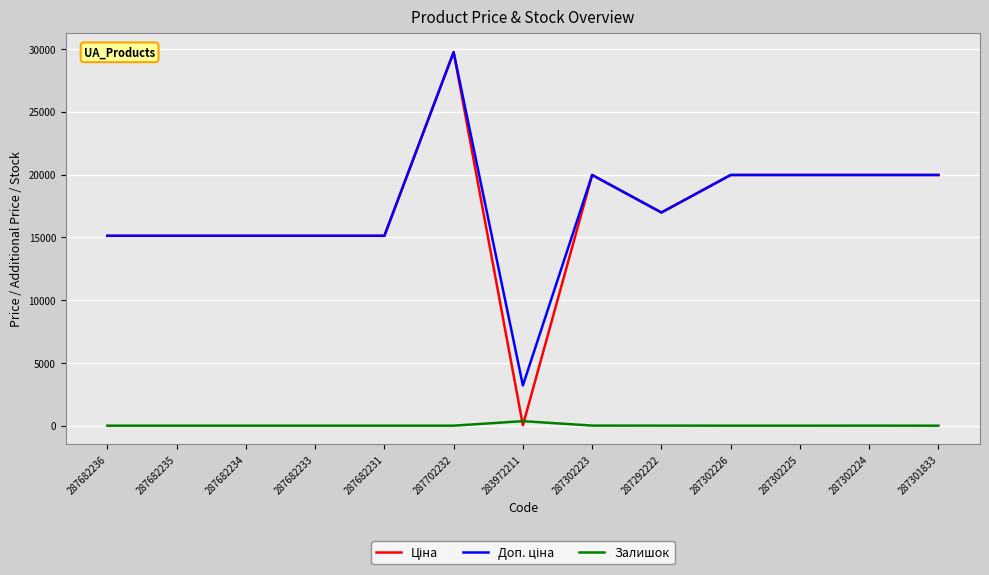

True or false: Залишок has a value of 0.0 at 287301833.

True